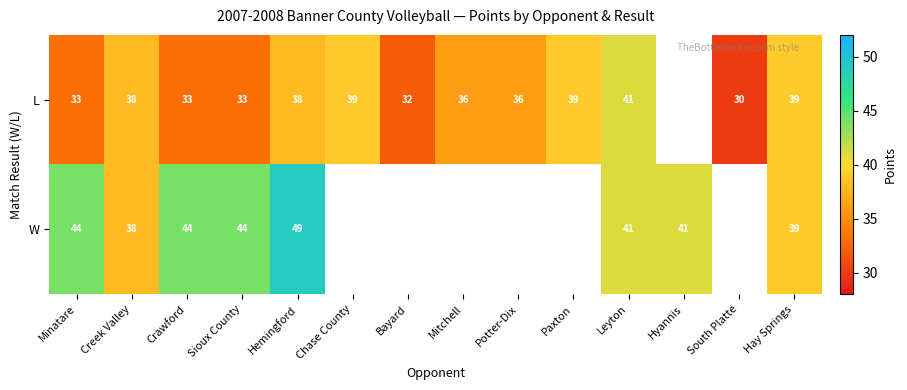

Is it true that W equals 66 at Crawford?

False